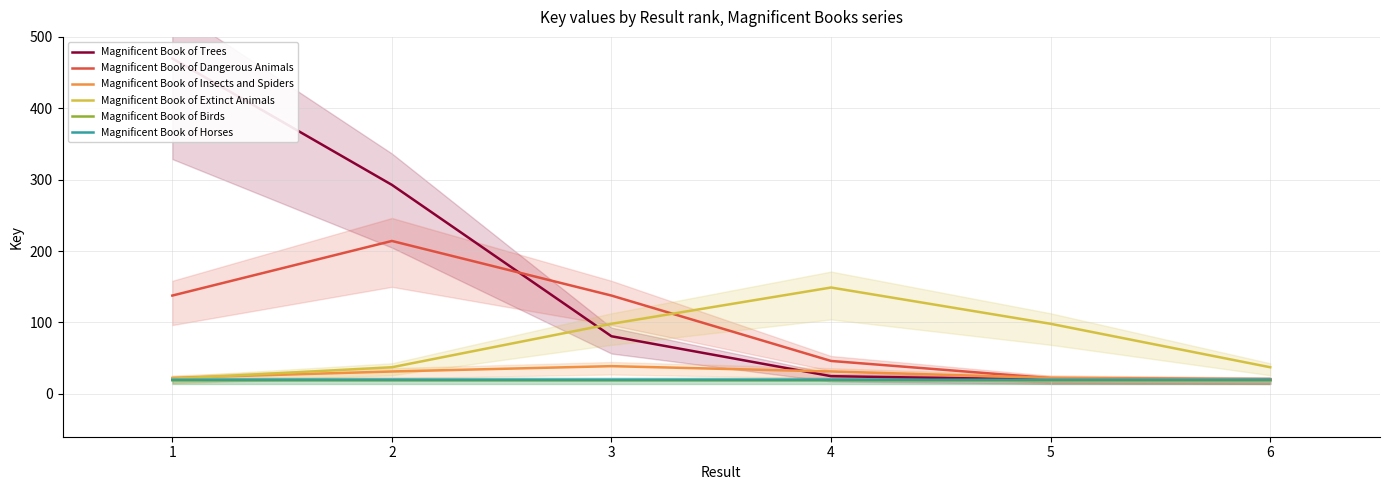

What is the difference between the maximum and minimum values in the Magnificent Book of Dangerous Animals series?

194.3